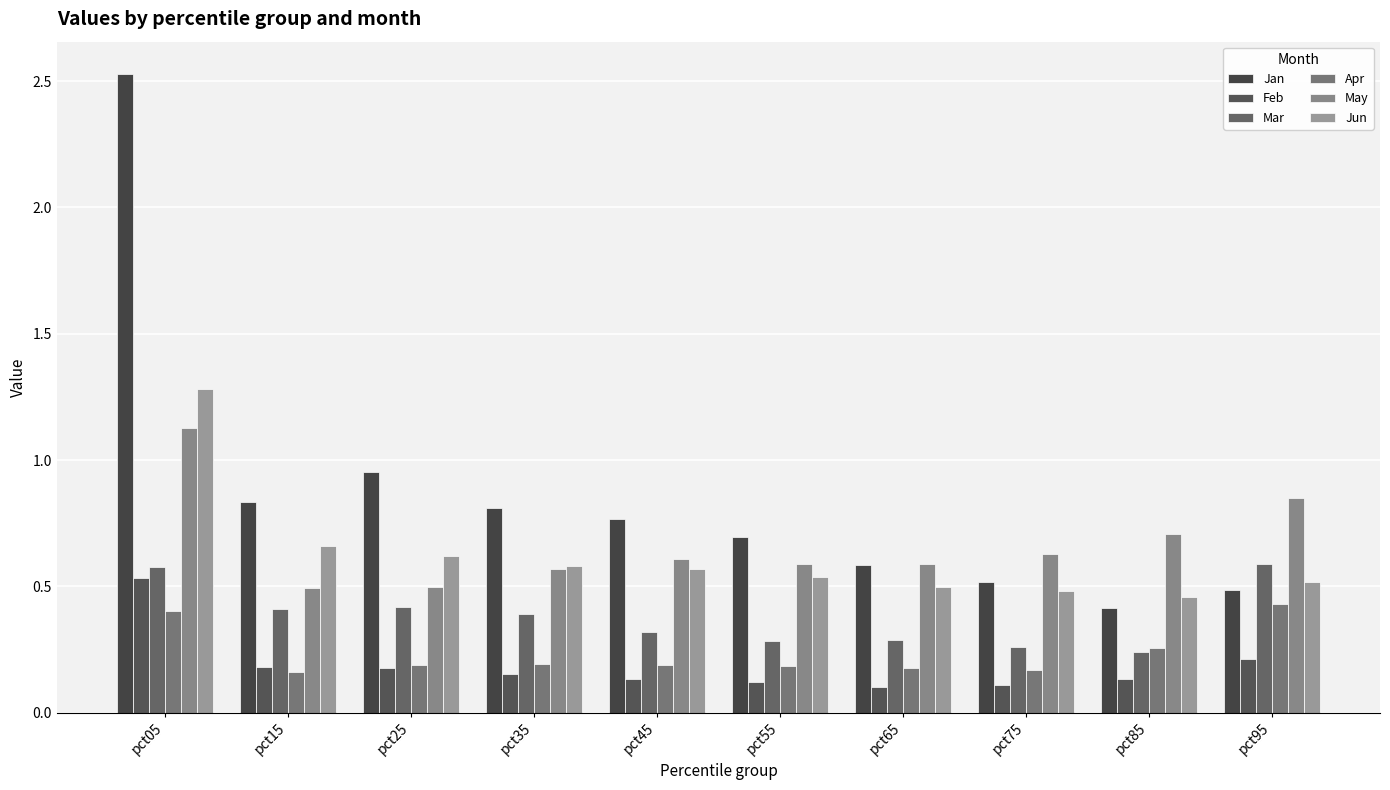

How many groups of bars are there?

10